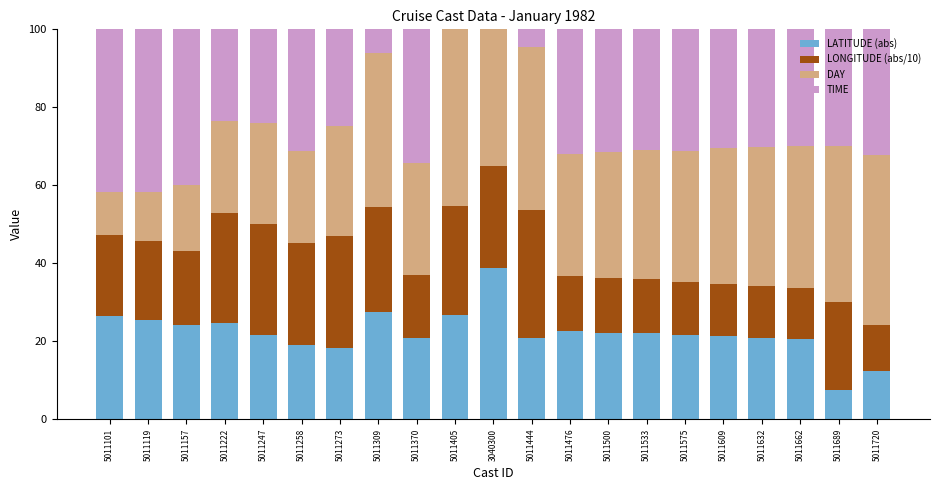

What is the total value across all series at 5011476?

100.0